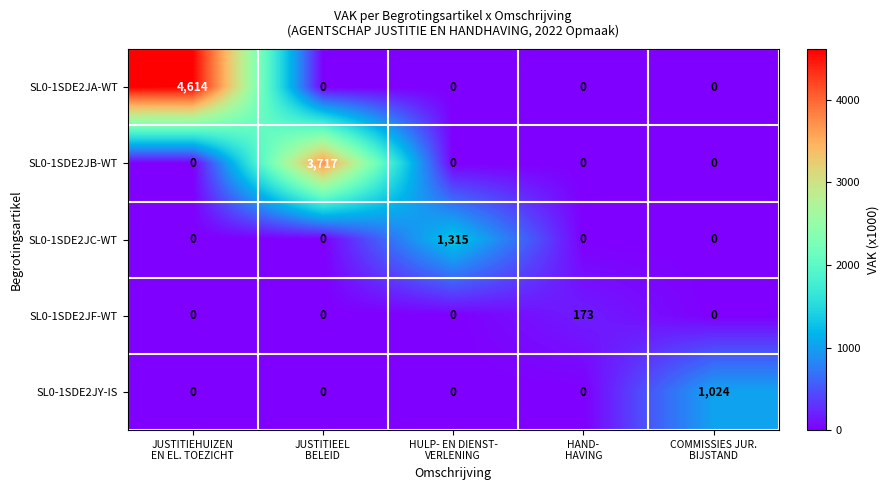

Reading right to left, list all the values displayed in this chart.

SL0-1SDE2JA-WT: 0	0	0	0	4614
SL0-1SDE2JB-WT: 0	0	0	3717	0
SL0-1SDE2JC-WT: 0	0	1315	0	0
SL0-1SDE2JF-WT: 0	173	0	0	0
SL0-1SDE2JY-IS: 1024	0	0	0	0